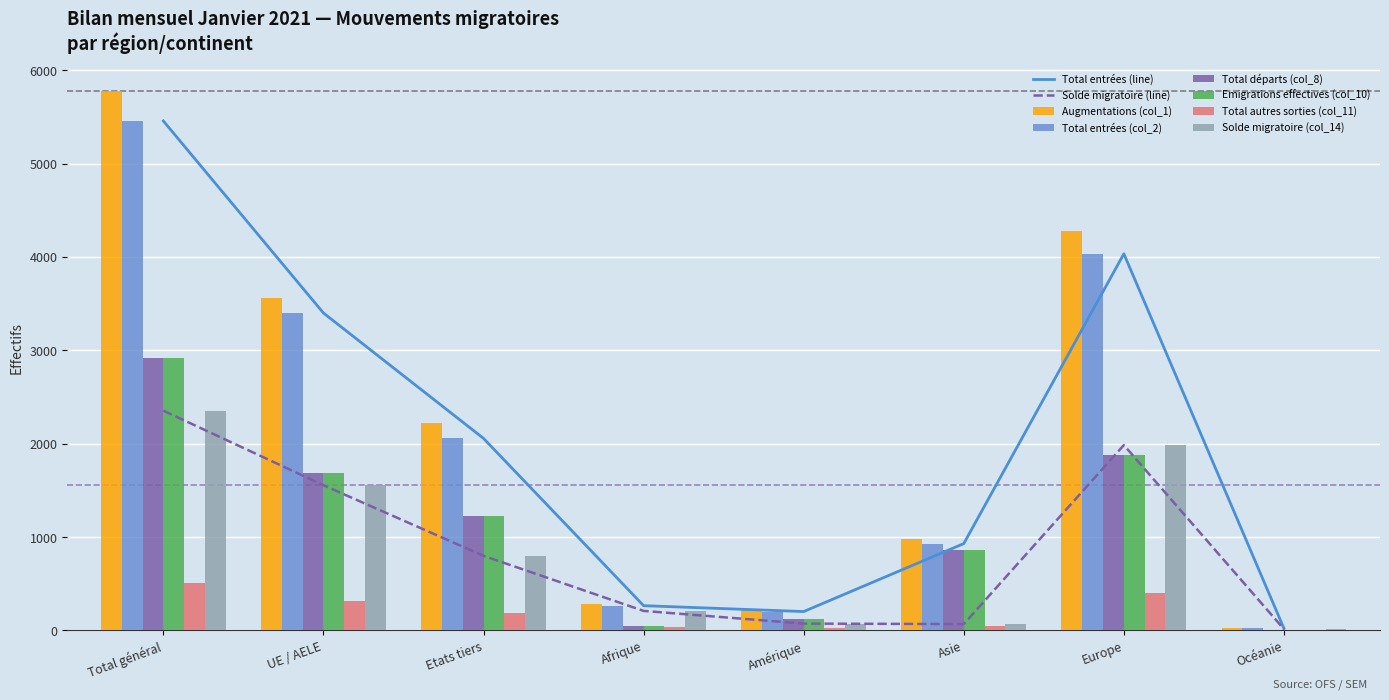

What is the value of the Total entrées (col_2) bar at the 6th from the left?

930